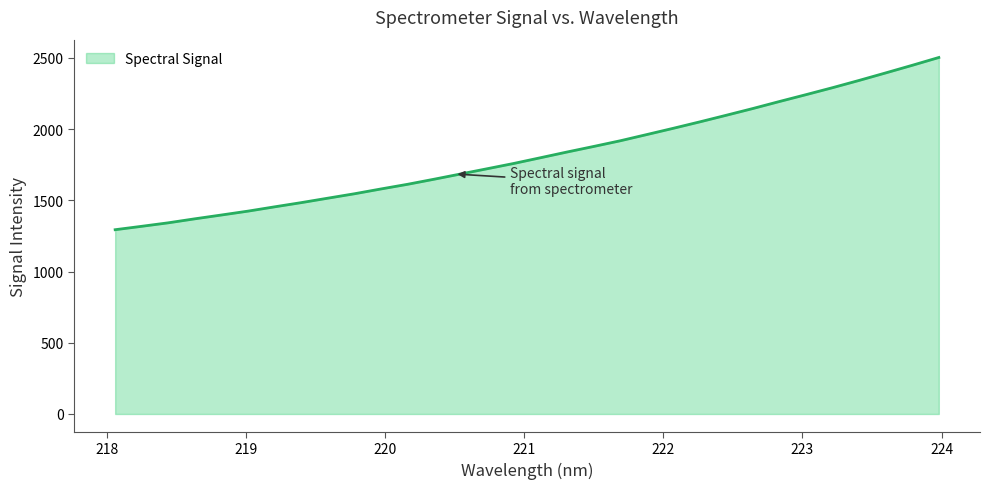

What is the difference between the maximum and second lowest values?

1185.1